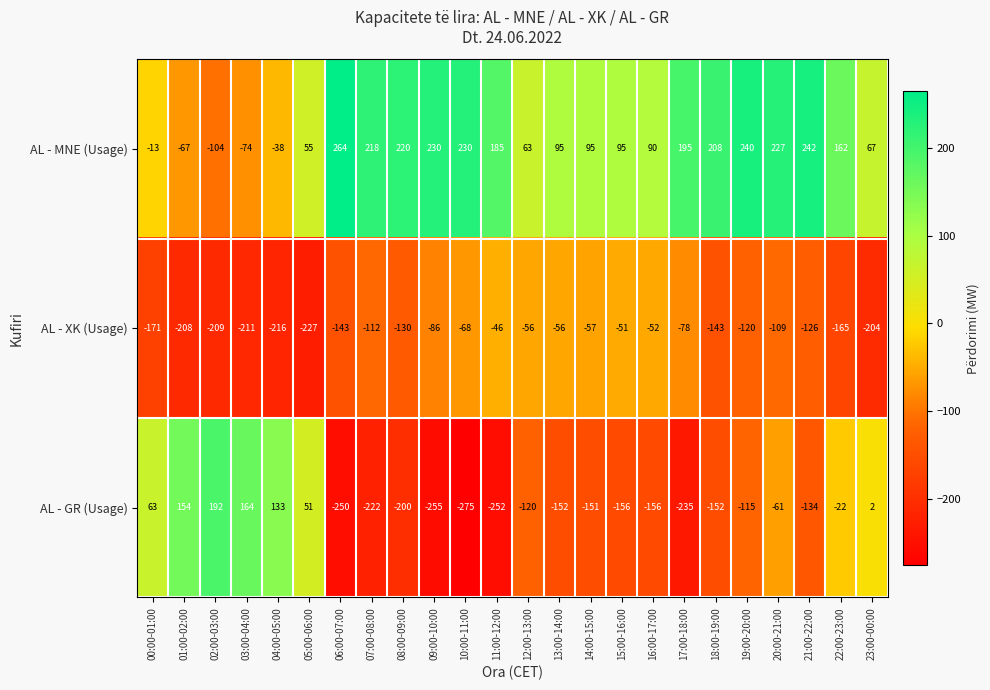

Where does the AL - XK (Usage) series first go above -120?

07:00-08:00